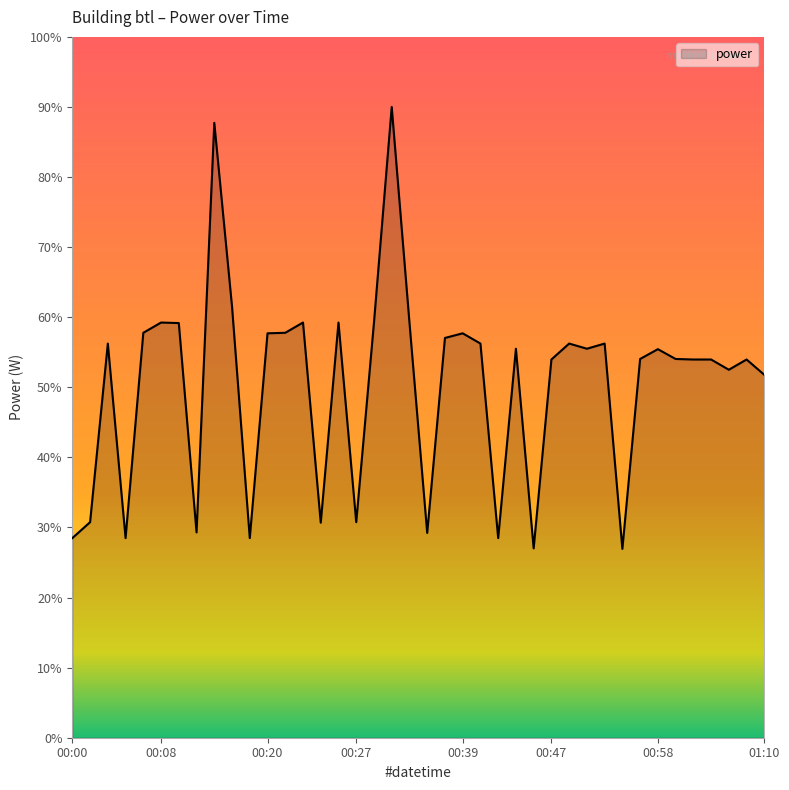

What is the difference between the maximum and minimum values?

63.1